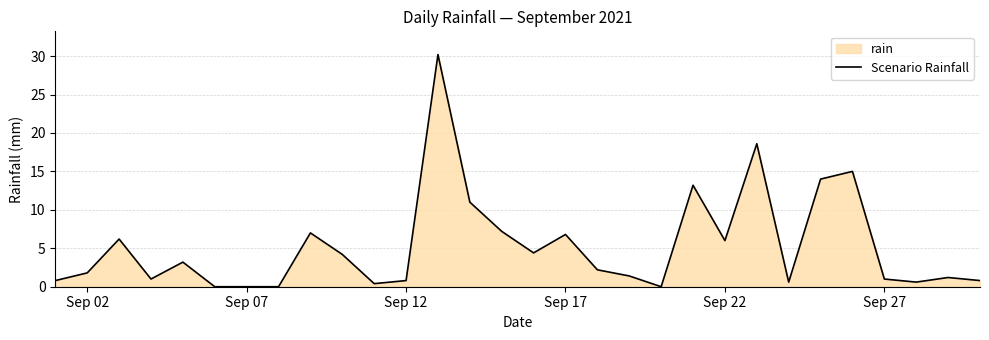

Reading left to right, extract all data points from this chart.

0.8	1.8	6.2	1.0	3.2	0.0	0.0	0.0	7.0	4.2	0.4	0.8	30.2	11.0	7.2	4.4	6.8	2.2	1.4	0.0	13.2	6.0	18.6	0.6	14.0	15.0	1.0	0.6	1.2	0.8